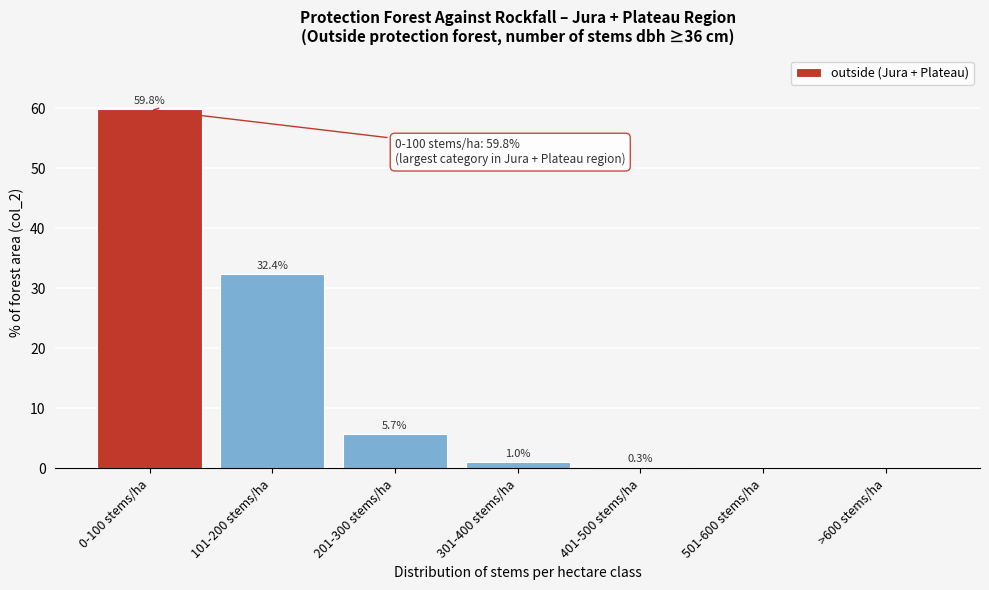

Reading left to right, transcribe all the data shown in this chart.

0-100 stems/ha=59.8	101-200 stems/ha=32.4	201-300 stems/ha=5.7	301-400 stems/ha=1.0	401-500 stems/ha=0.3	501-600 stems/ha=0.0	>600 stems/ha=0.0